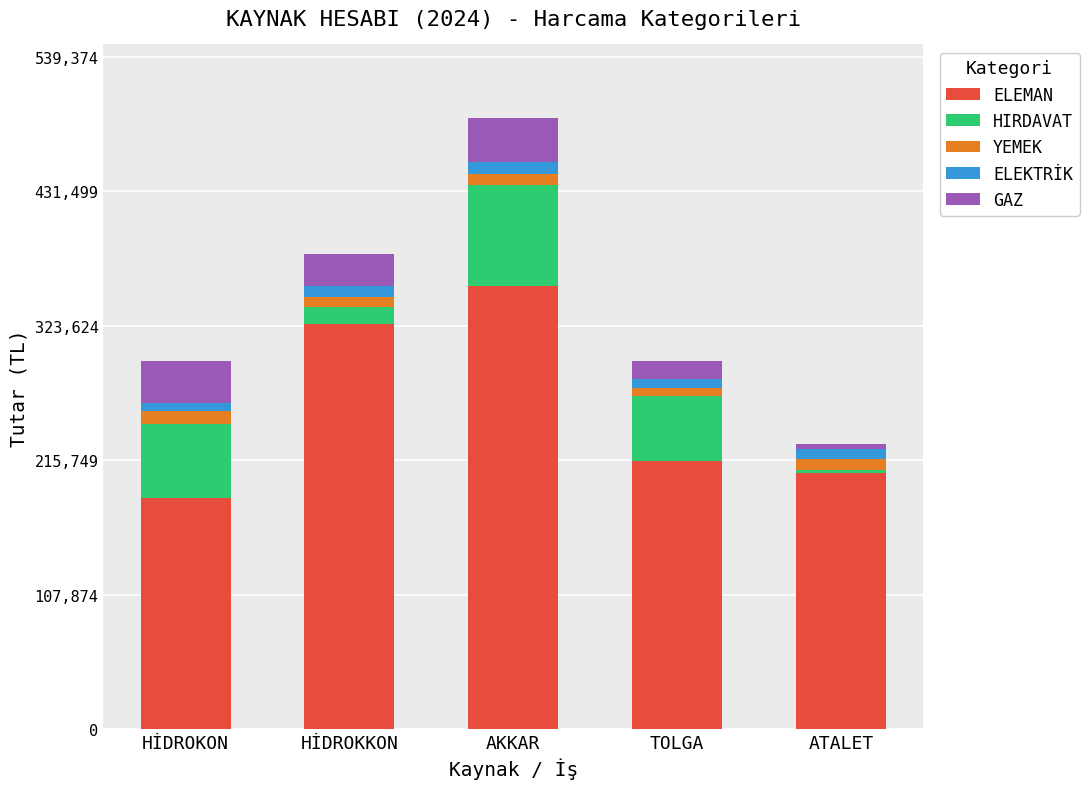

What is the highest value of the ELEMAN series?

355200